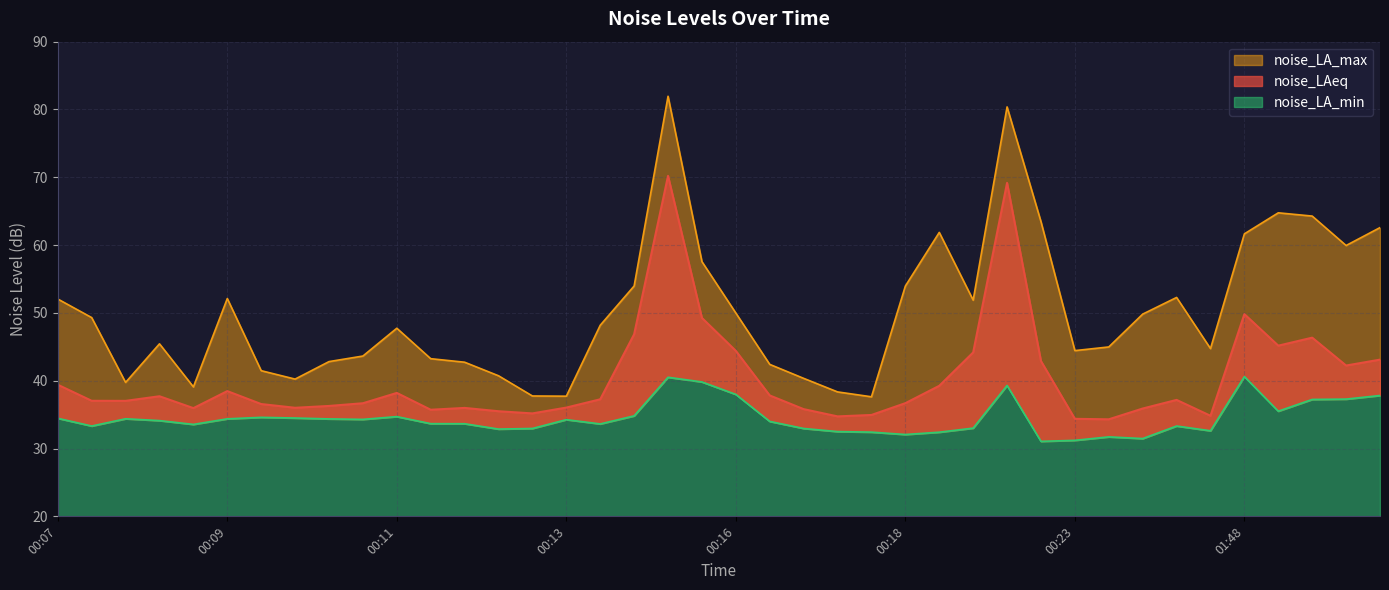

The value of noise_LA_min at 00:16 is 8.0. True or false?

False